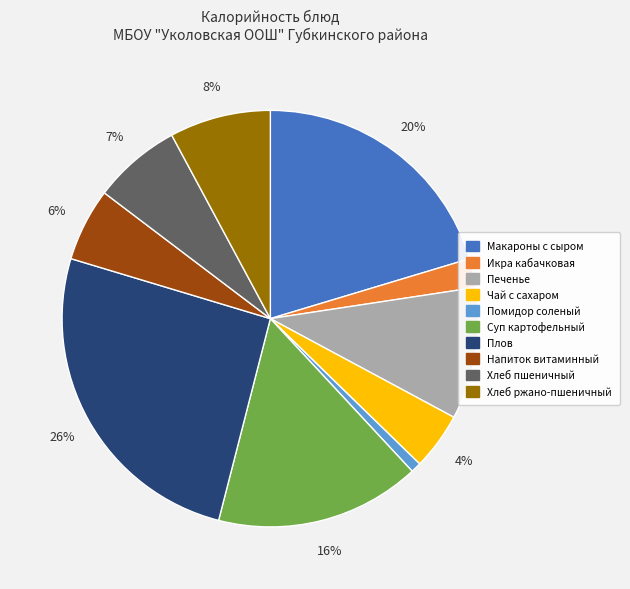

Count the number of slices in the pie.

10